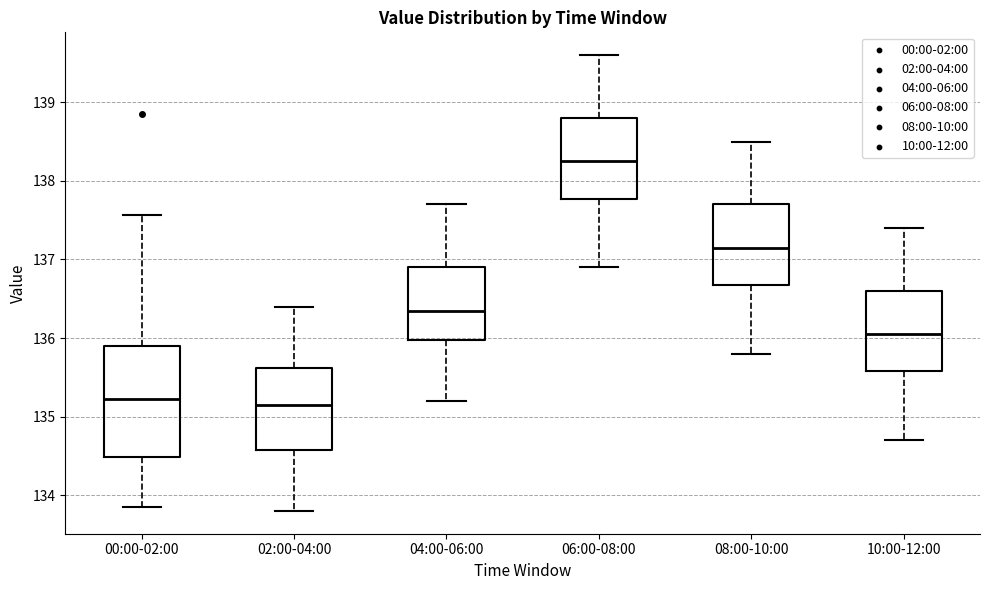

Reading left to right, transcribe this box plot: for each box, give where its median line is, the range the box spans, and where its two whiskers end, as read against the y-axis. The values are not printed on the chart, so give them approximately, as read against the axis.

00:00-02:00: median 135.2, box 134.5 to 135.9, whiskers 133.9 to 137.6
02:00-04:00: median 135.2, box 134.6 to 135.6, whiskers 133.8 to 136.4
04:00-06:00: median 136.4, box 136.0 to 136.9, whiskers 135.2 to 137.7
06:00-08:00: median 138.3, box 137.8 to 138.8, whiskers 136.9 to 139.6
08:00-10:00: median 137.2, box 136.7 to 137.7, whiskers 135.8 to 138.5
10:00-12:00: median 136.1, box 135.6 to 136.6, whiskers 134.7 to 137.4